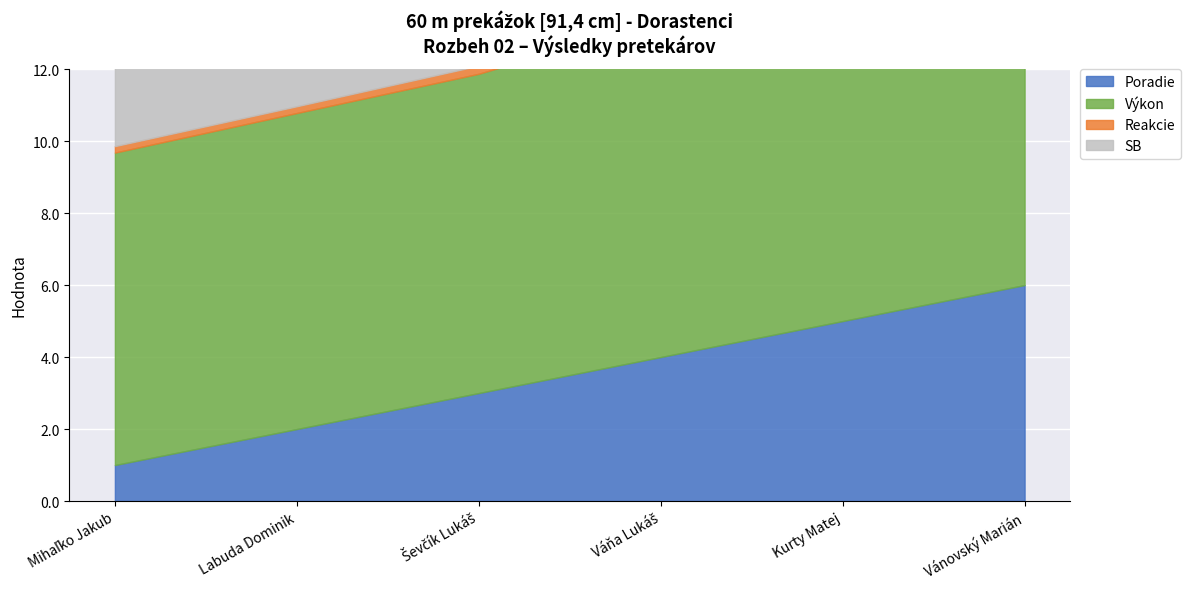

What is the label of the 2nd point from the right?

Kurty Matej